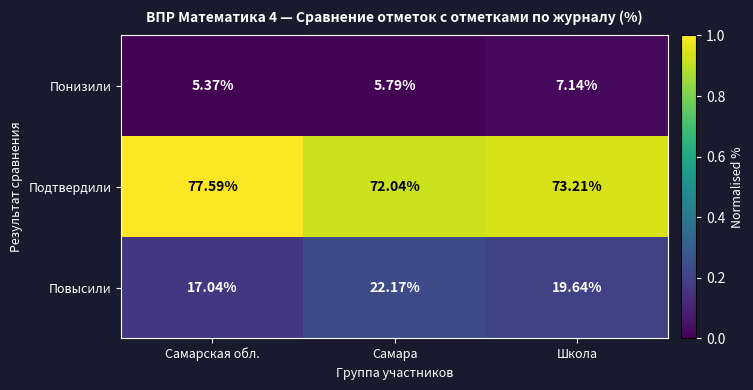

How many data points does each series have?

3